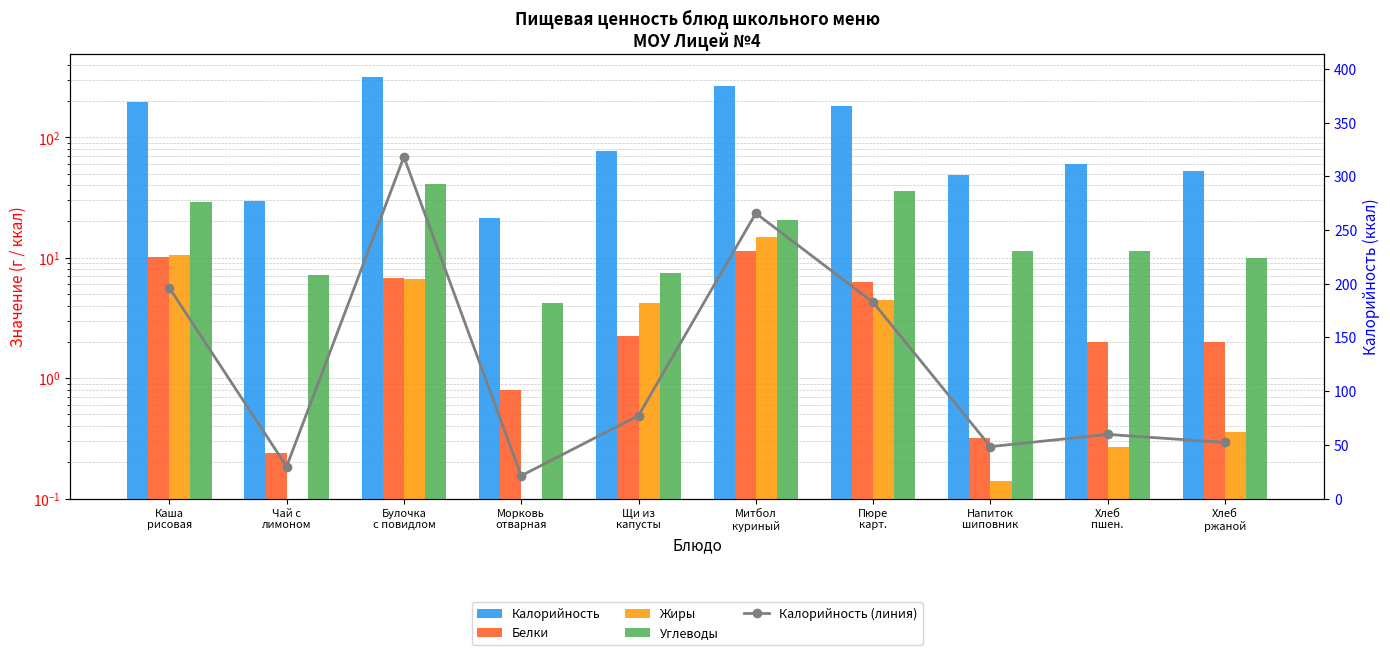

What position from the left is Булочка
с повидлом?

3